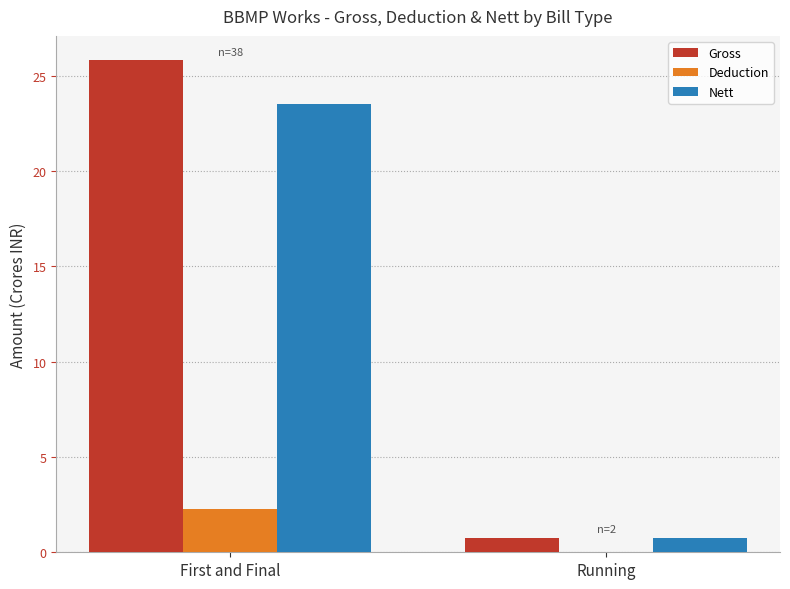

Between First and Final and Running, which series saw the biggest shift?

Gross